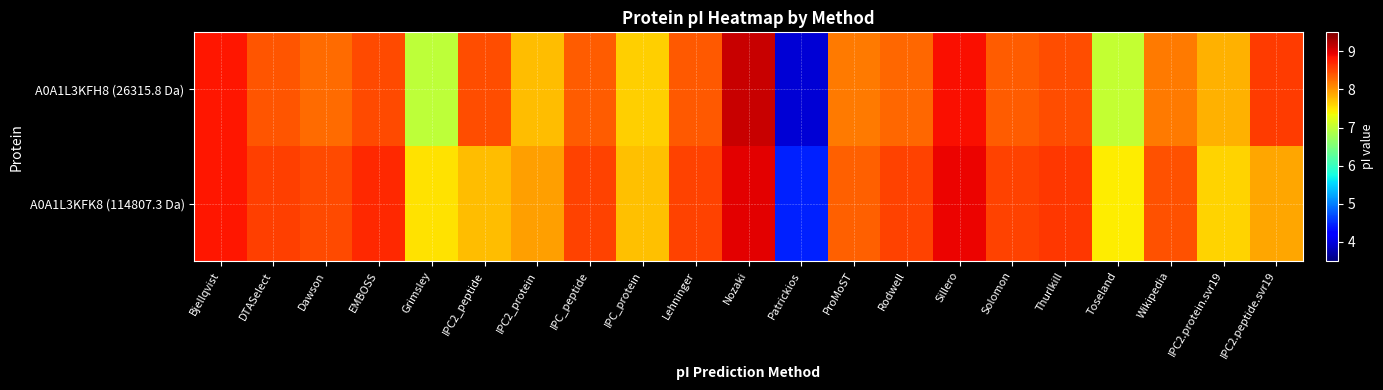

Which series changed the most between Solomon and Thurlkill?

A0A1L3KFH8 (26315.8 Da)